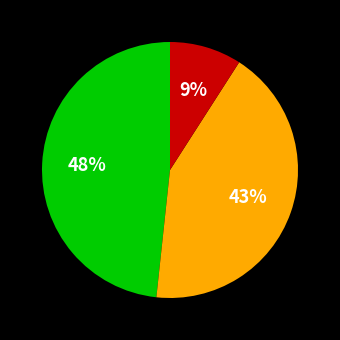

Is there a majority slice in this chart?

No